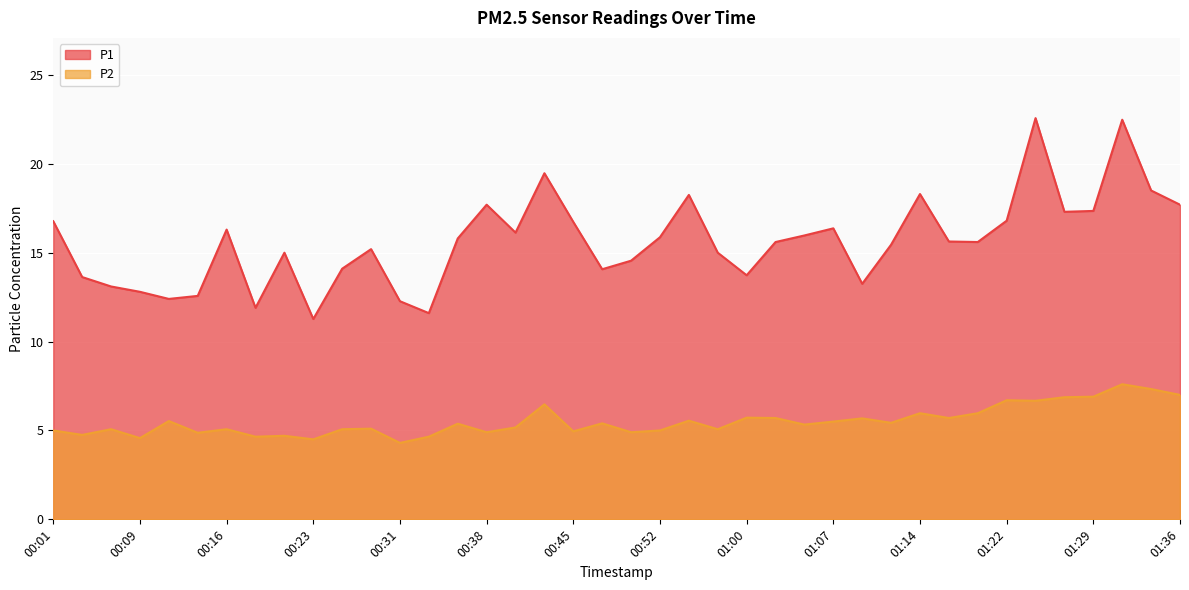

What is the sum of all P2 values?

220.7